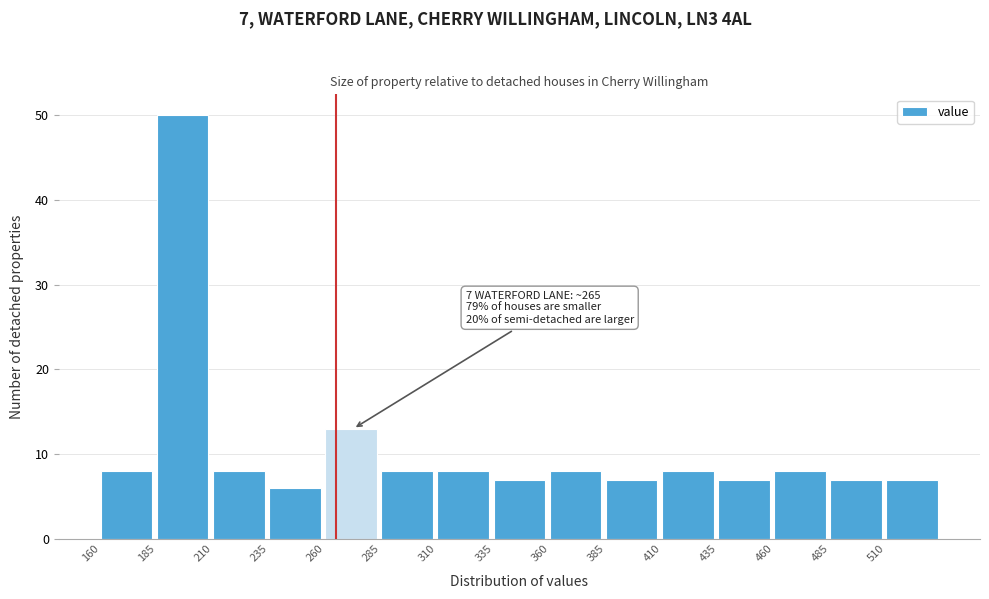

Which range on the x-axis has the tallest bar?

185 to 210